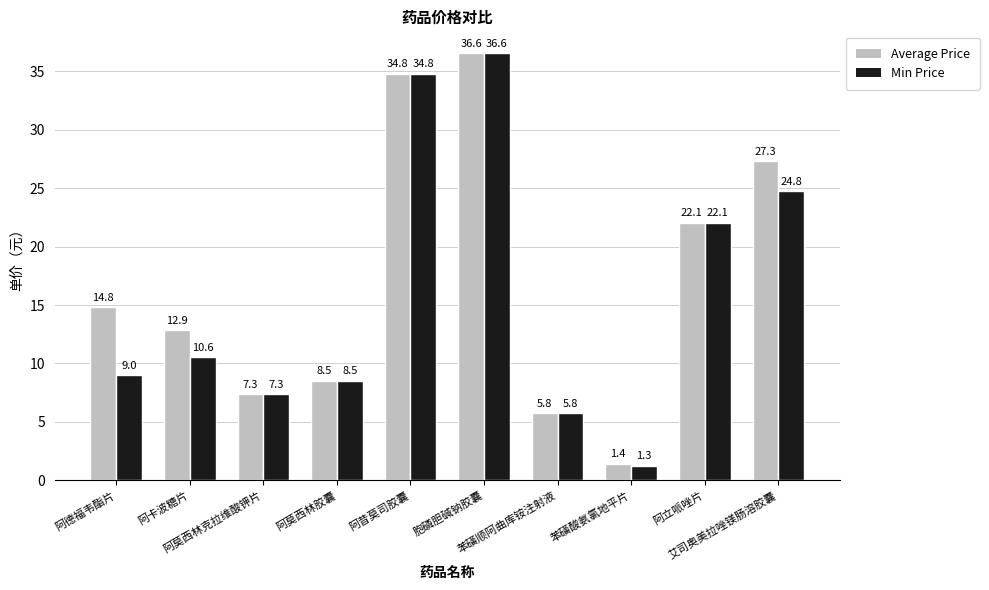

What are all the series names shown in the legend?

Average Price, Min Price